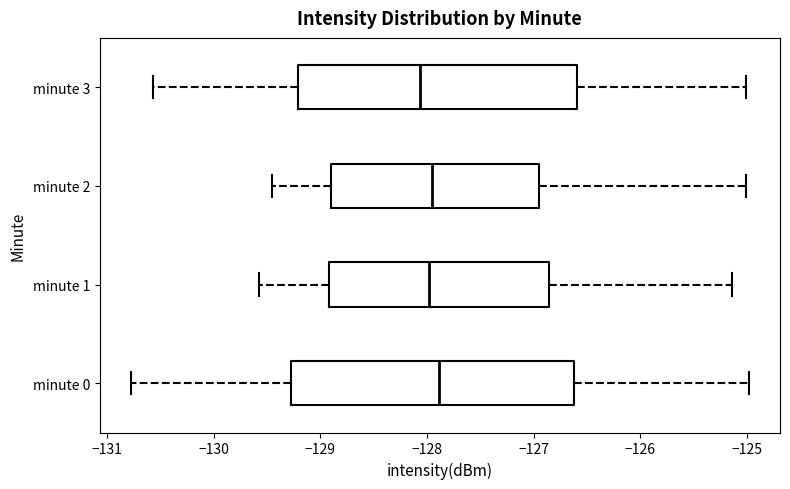

Reading bottom to top, transcribe this box plot: for each box, give where its median line is, the range the box spans, and where its two whiskers end, as read against the x-axis. The values are not printed on the chart, so give them approximately, as read against the axis.

minute 0: median -127.9, box -129.3 to -126.6, whiskers -130.8 to -125.0
minute 1: median -128.0, box -128.9 to -126.9, whiskers -129.6 to -125.1
minute 2: median -128.0, box -128.9 to -126.9, whiskers -129.5 to -125.0
minute 3: median -128.1, box -129.2 to -126.6, whiskers -130.6 to -125.0